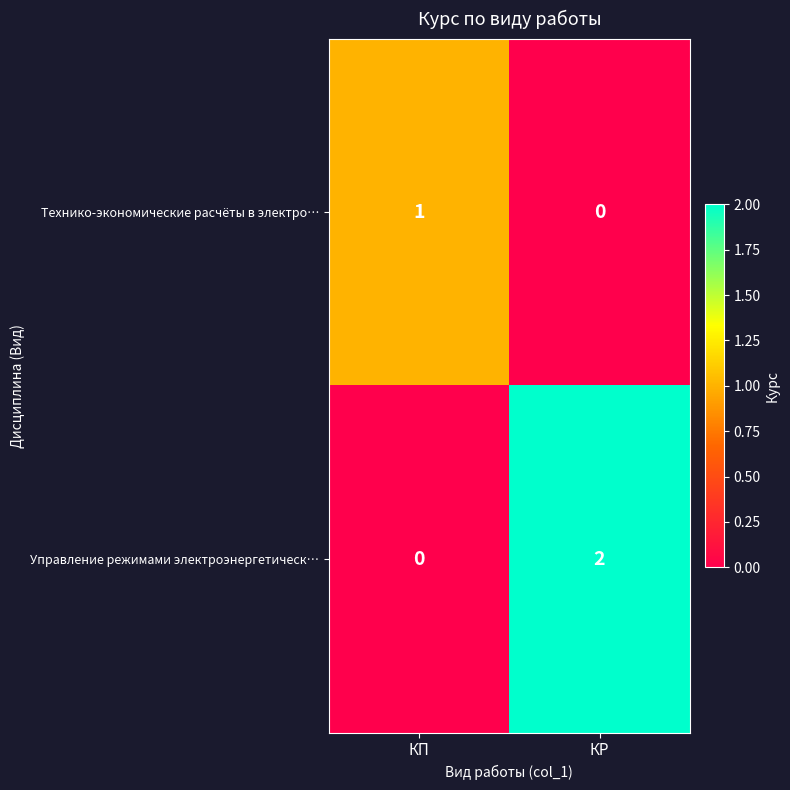

Rank the series by their maximum value, from highest to lowest.

Управление режимами электроэнергетическ…, Технико-экономические расчёты в электро…